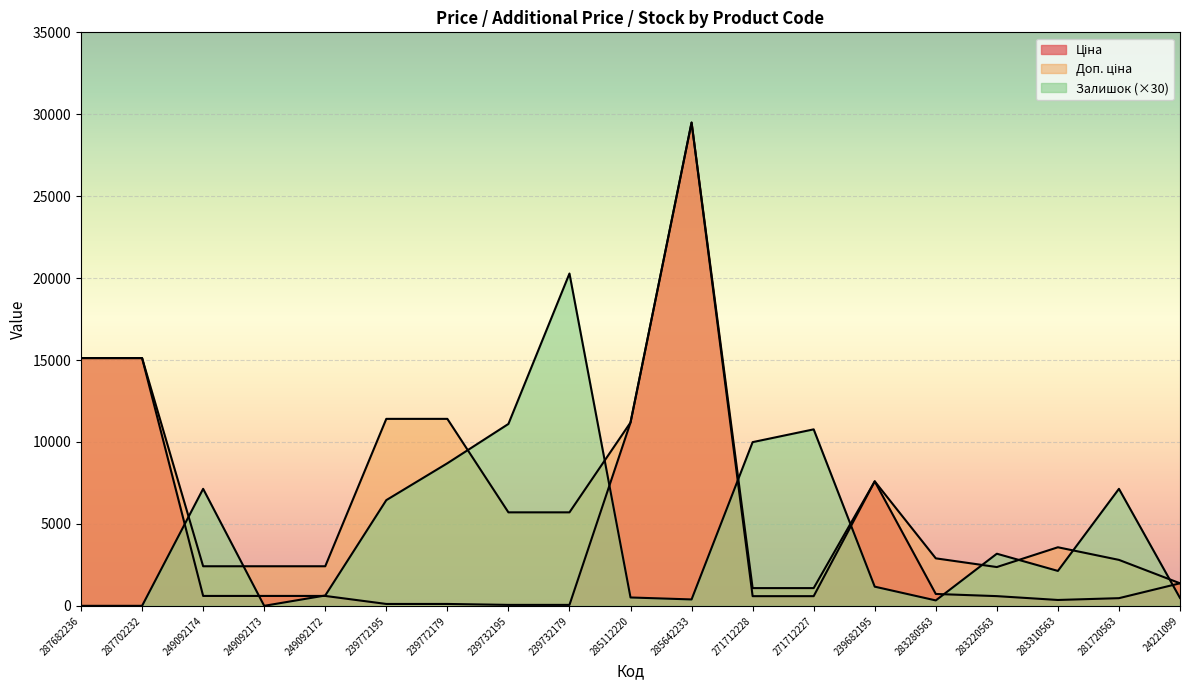

How many values in the Залишок series exceed 2130?

9